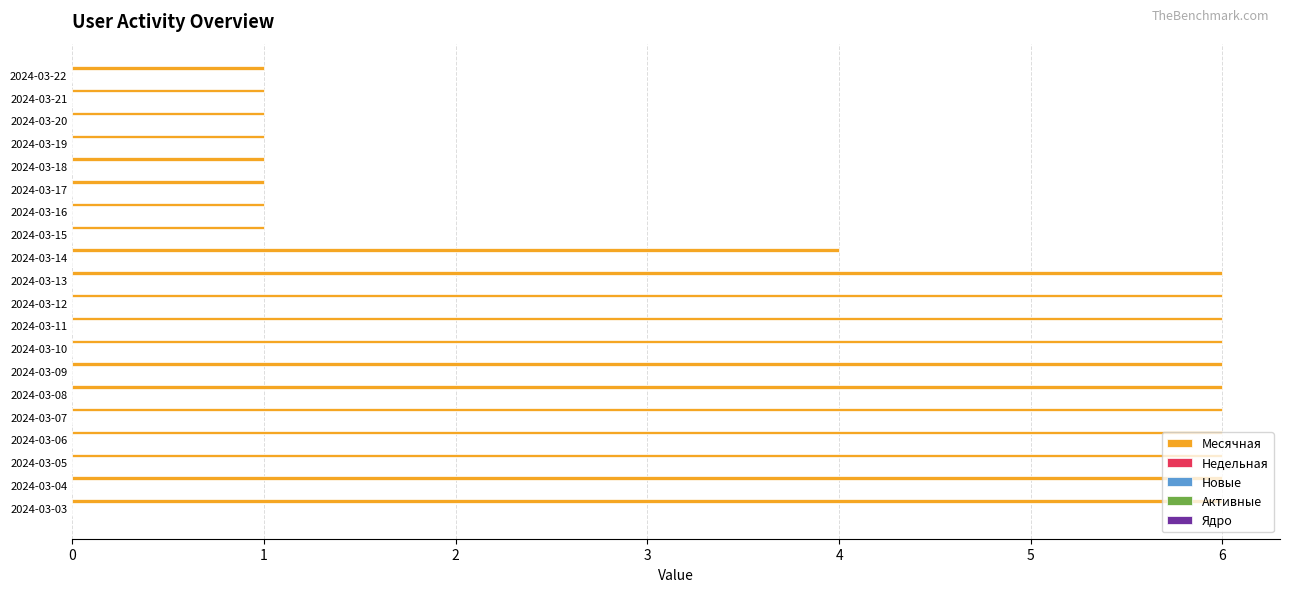

What is the greatest value displayed?

6